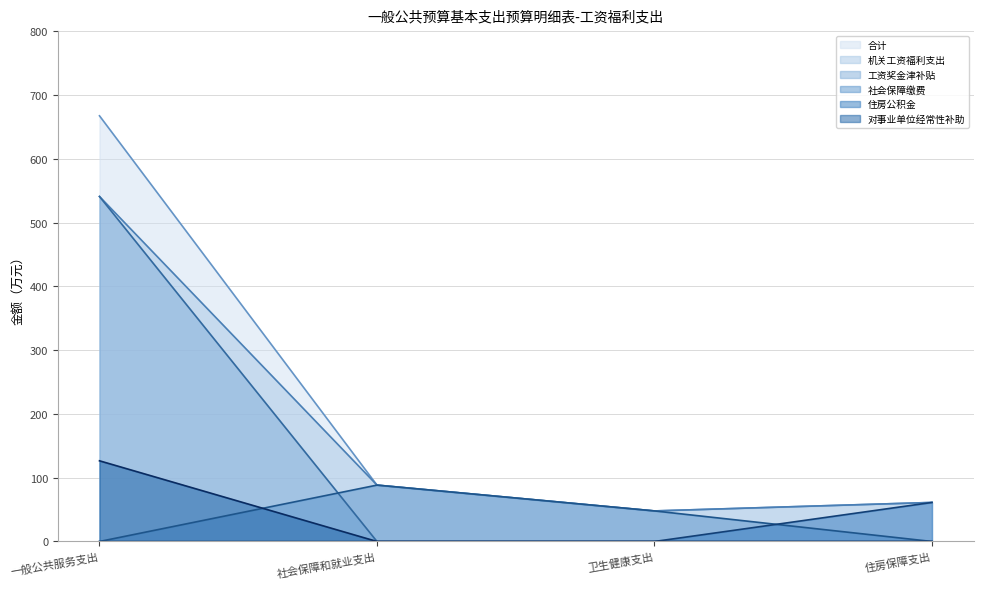

At which category is the sum across all series the highest?

一般公共服务支出